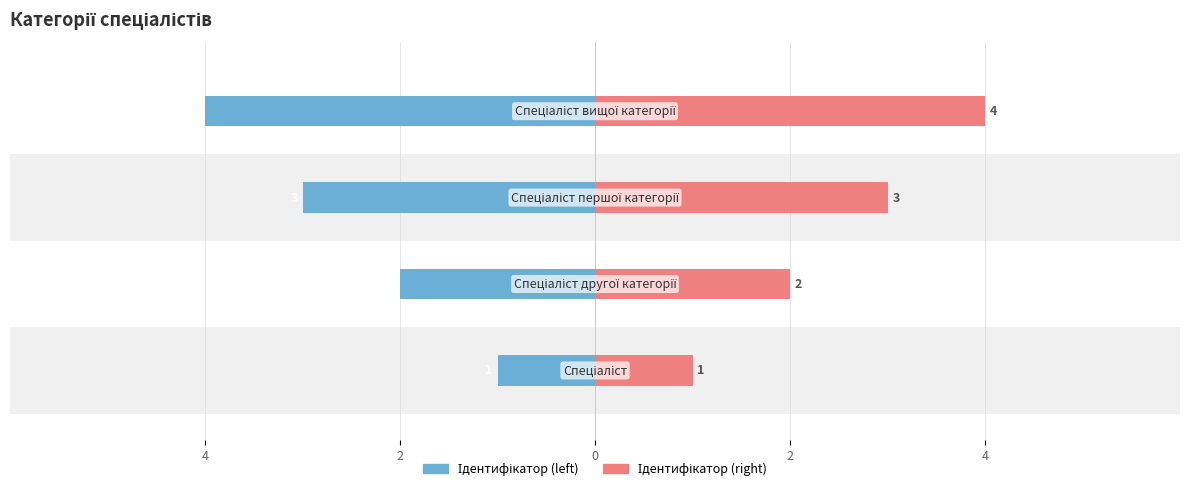

List the series in order of their peak value, lowest first.

Ідентифікатор (left), Ідентифікатор (right)